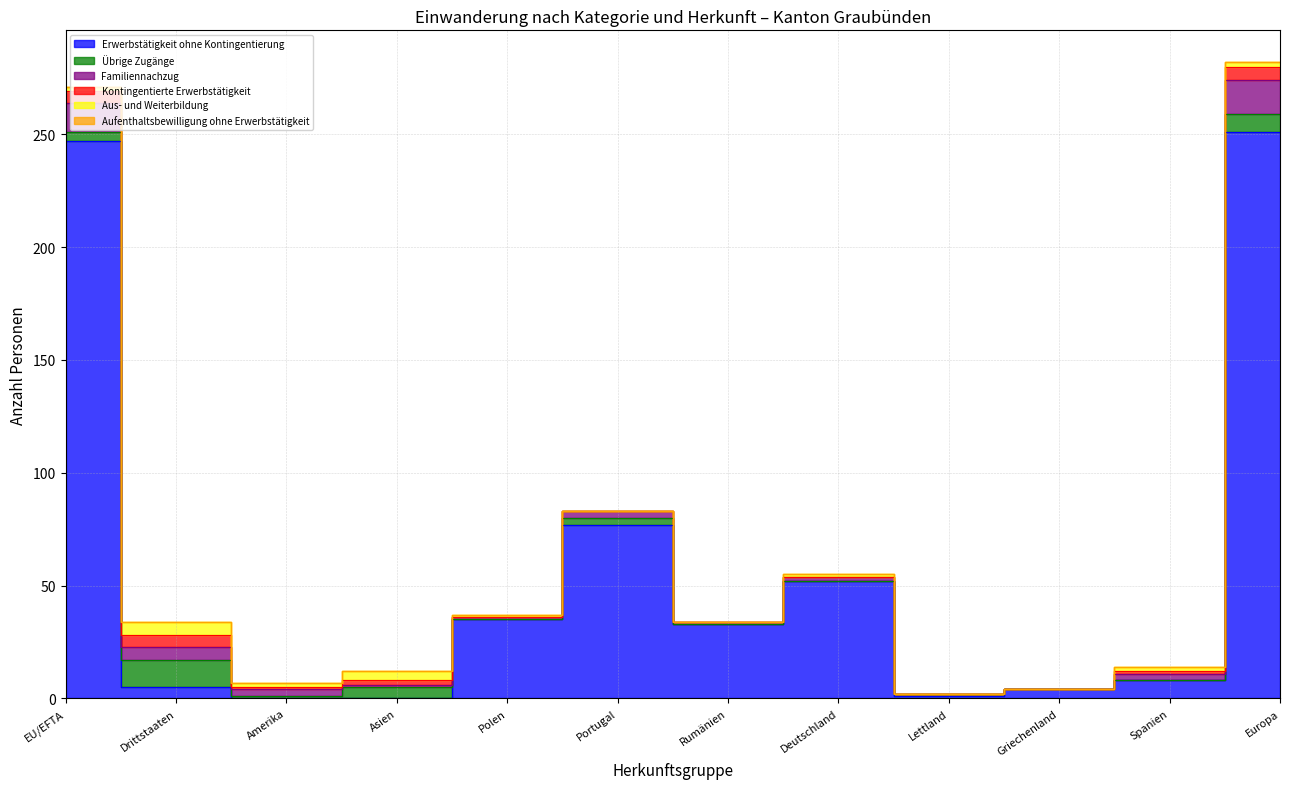

At which category is the sum across all series the highest?

Europa